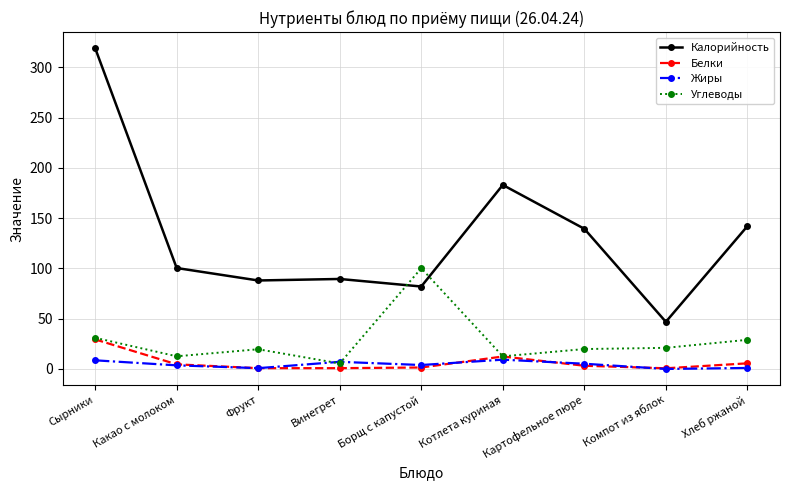

The value of Жиры at Фрукт is 0.8. True or false?

True